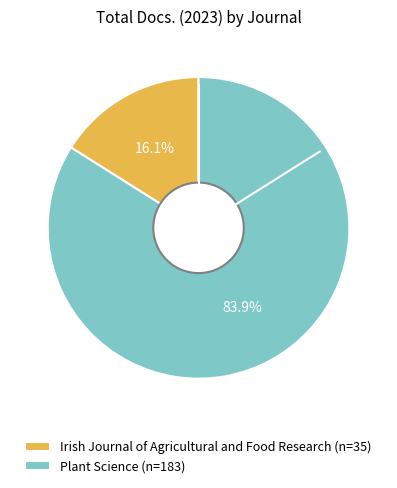

What is the smallest slice in the pie chart?

Irish Journal of Agricultural and Food Research